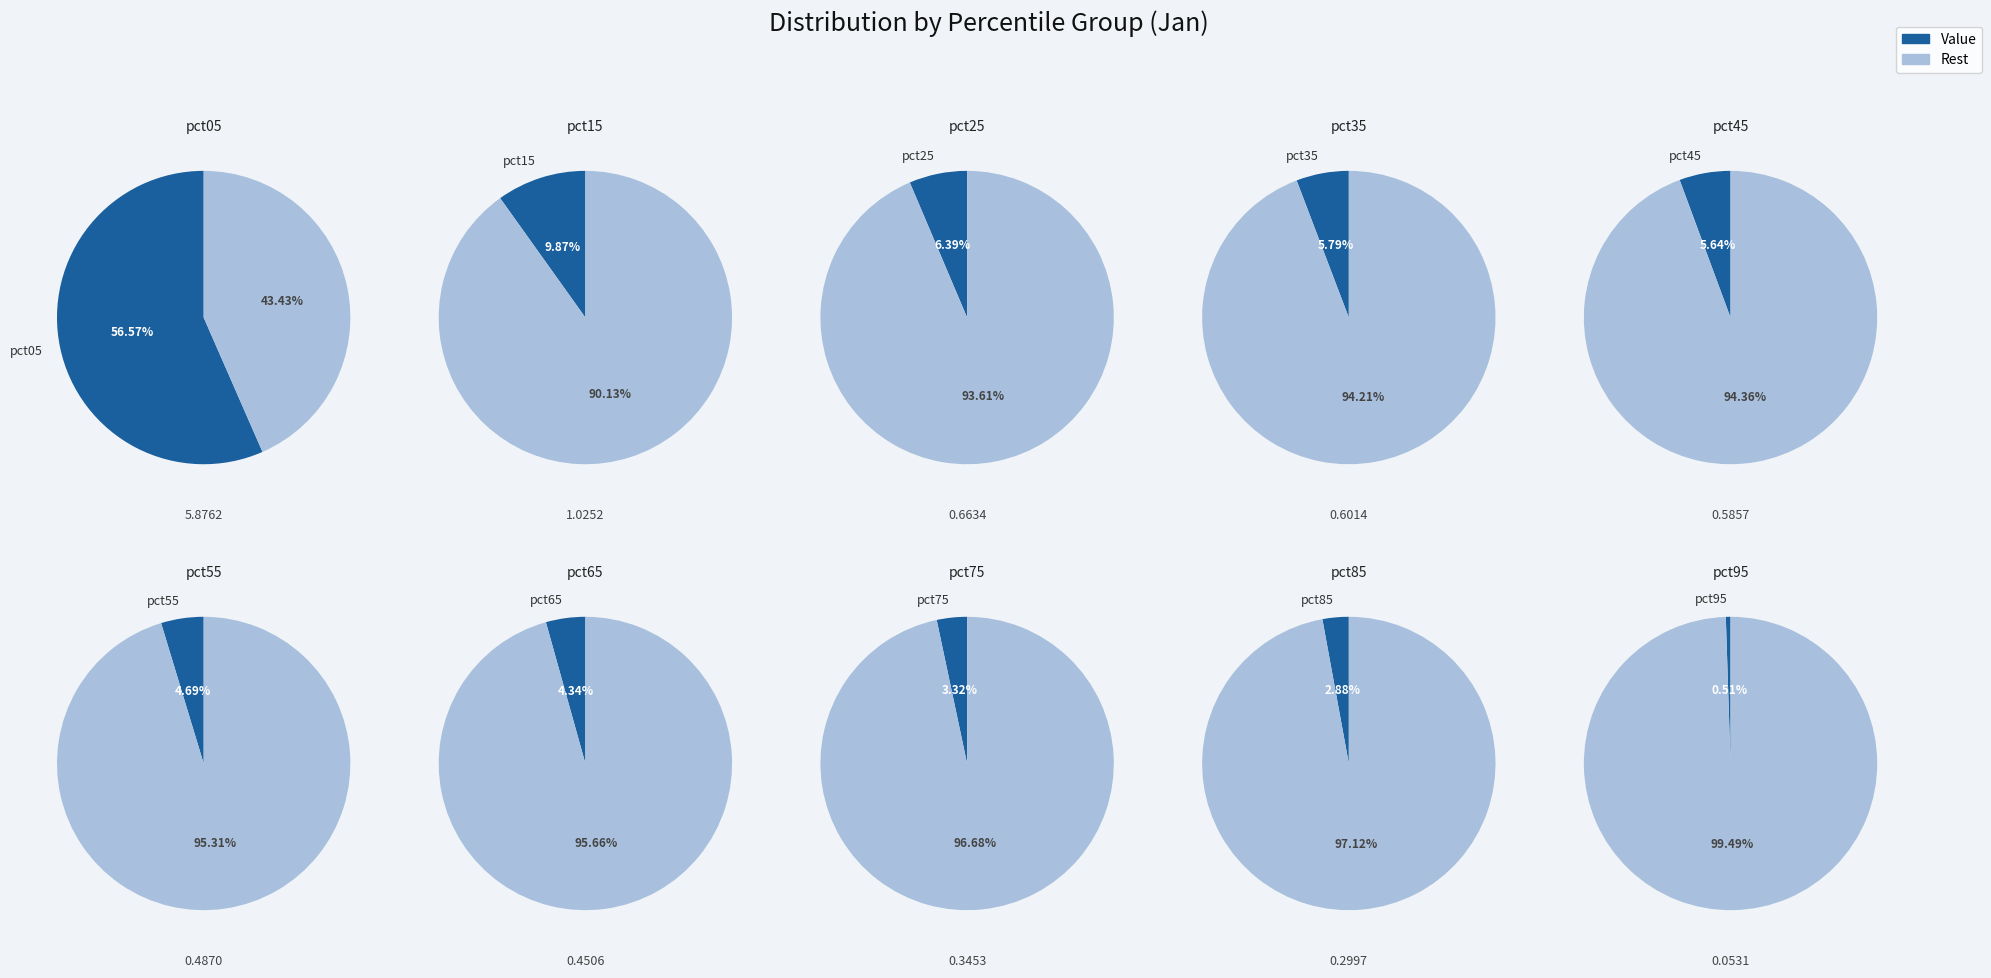

Count the number of slices in the pie.

10